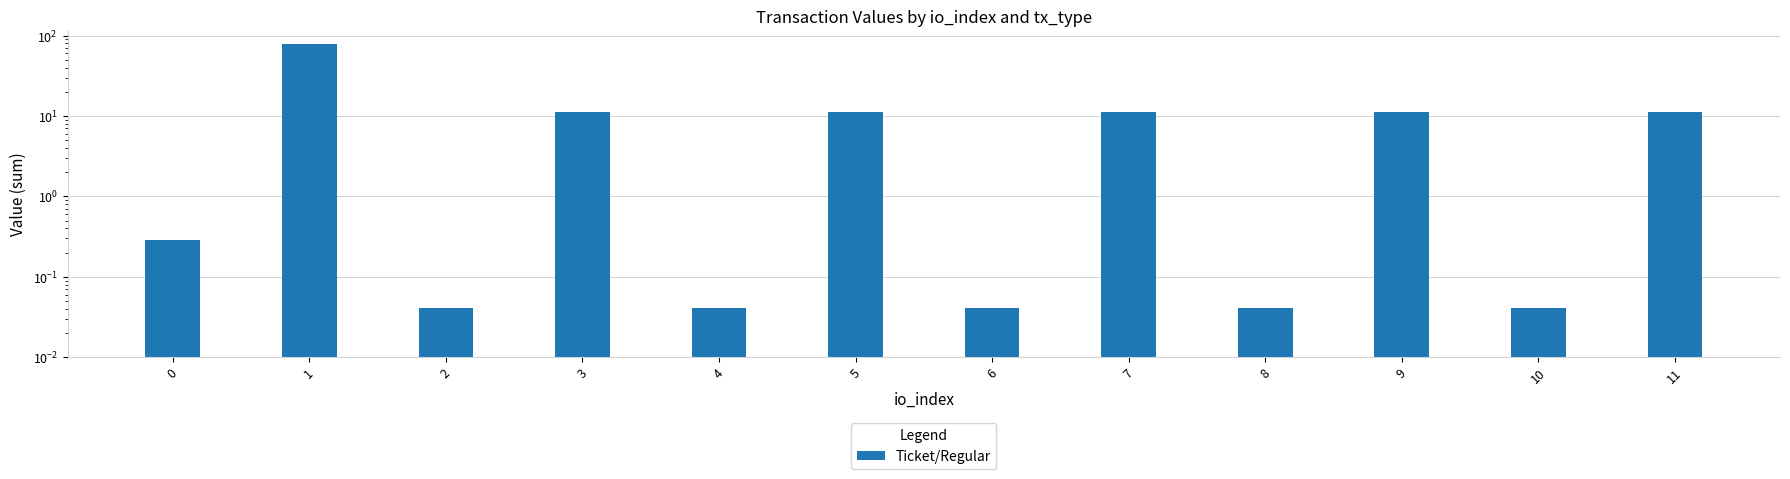

What is the difference between the maximum and minimum values?

78.3